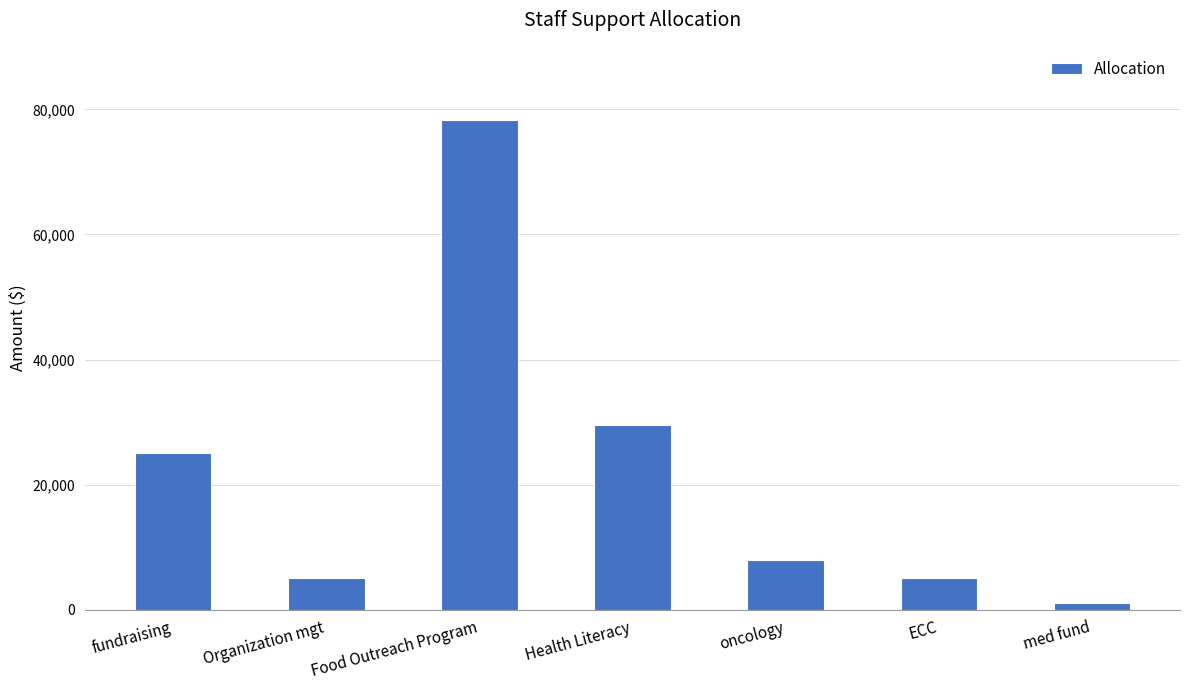

The value at med fund is 1000.0. True or false?

True